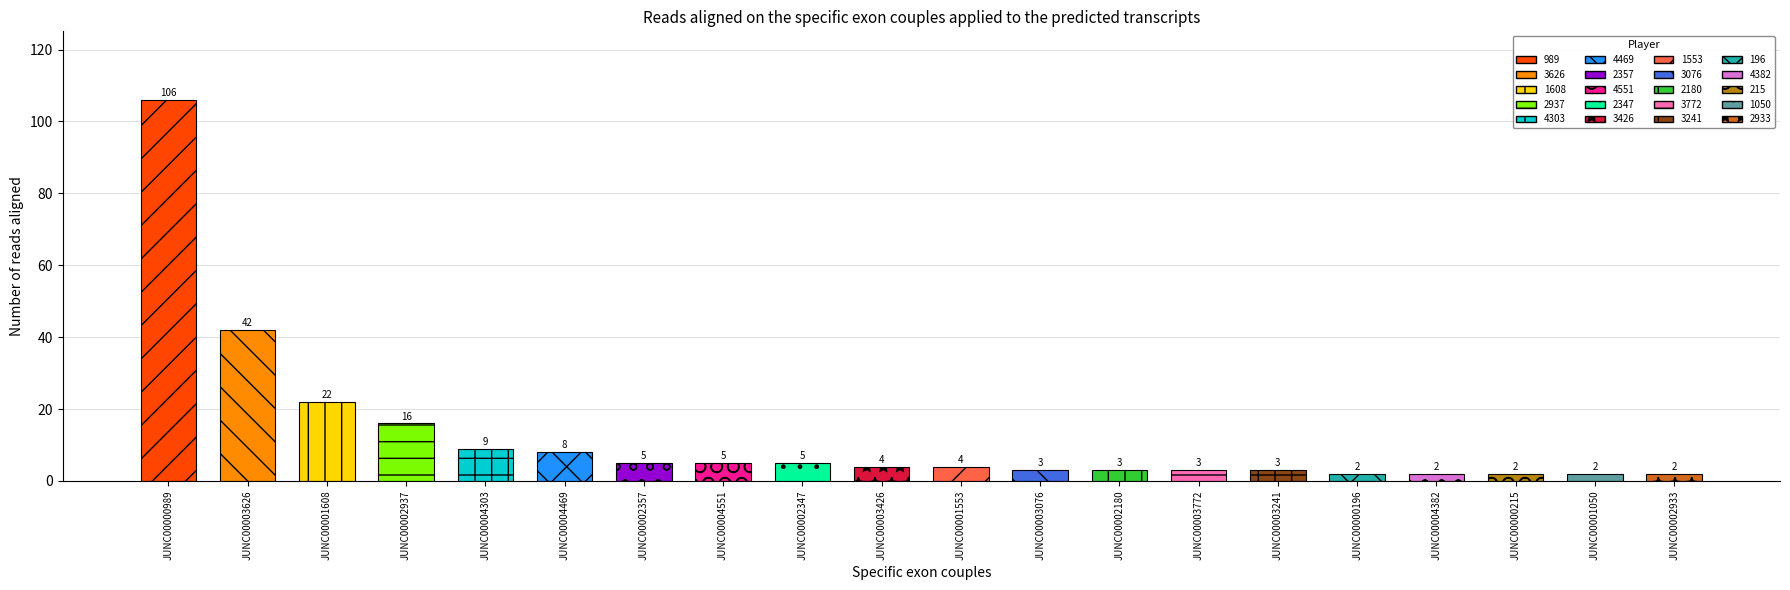

What value does the data have at 4469?

8